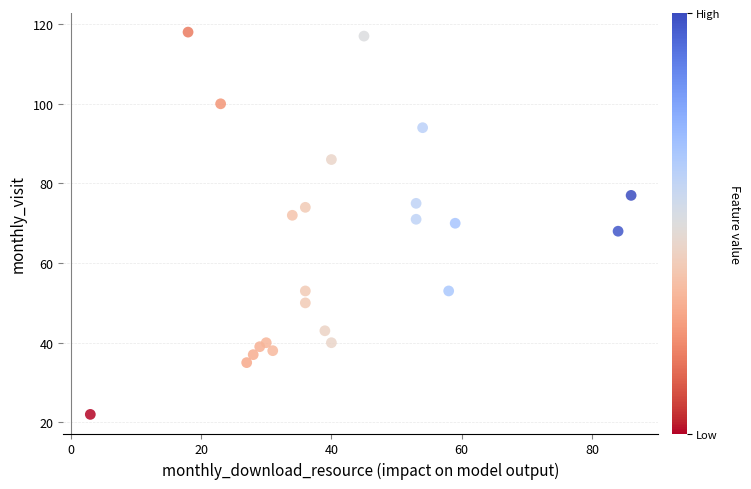

What is the range of X values (max minus min)?

83